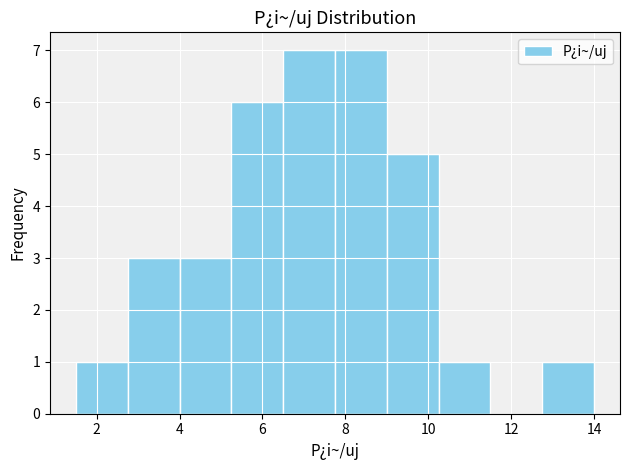

What is the height of the bar covering 5.25 to 6.50 on the x-axis? Neither the bar edges nor the heights are printed on the chart, so give them approximately, as read against the axes.

6